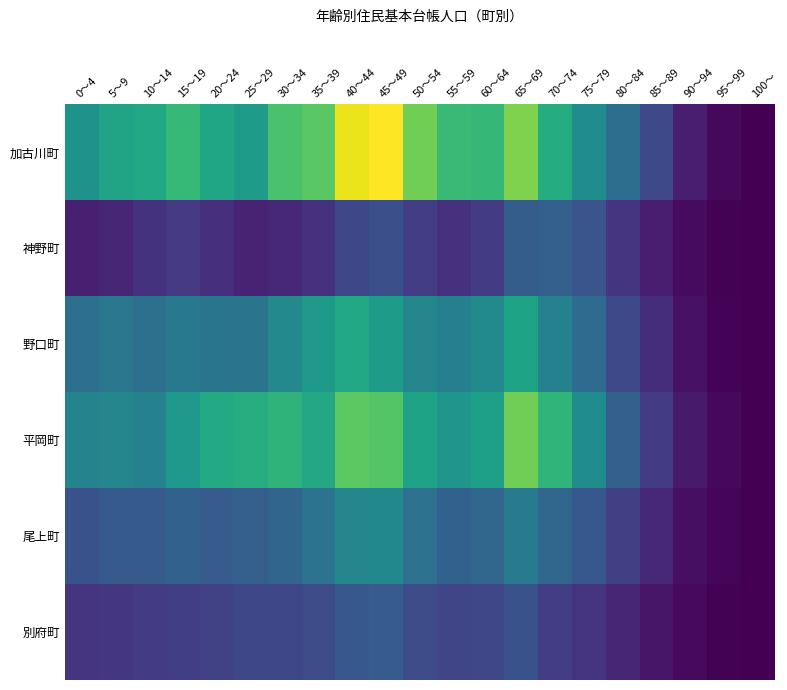

Which series has the widest spread of values?

加古川町